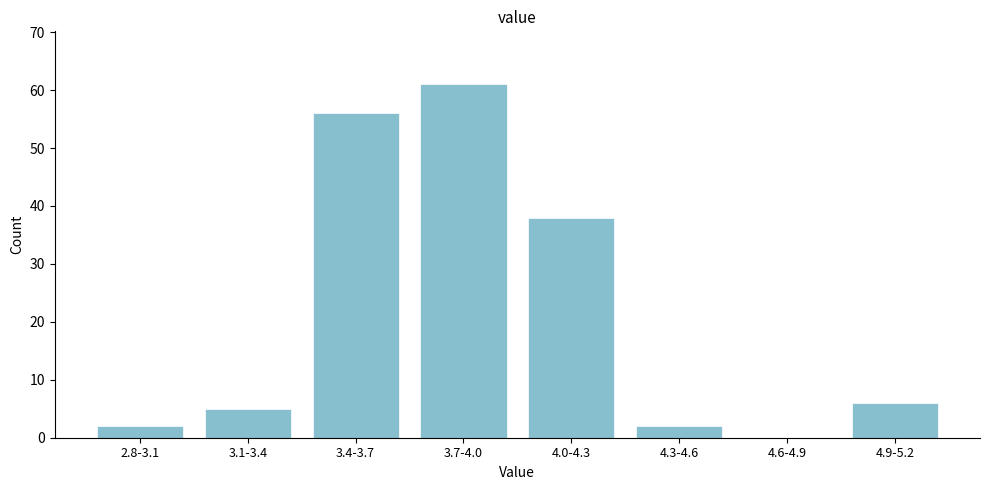

Reading right to left, list all the values displayed in this chart.

4.9-5.2=6	4.6-4.9=0	4.3-4.6=2	4.0-4.3=38	3.7-4.0=61	3.4-3.7=56	3.1-3.4=5	2.8-3.1=2